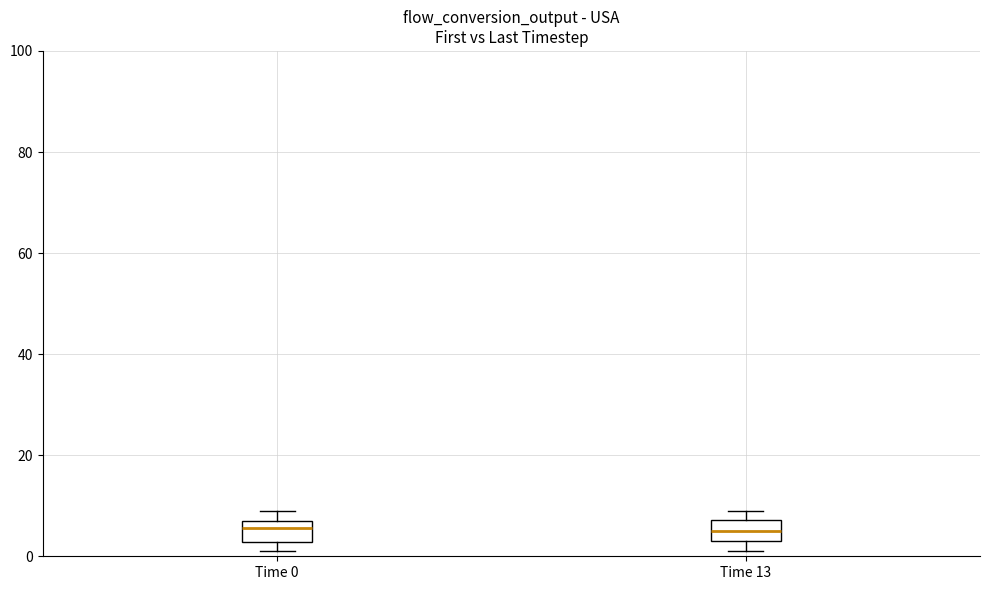

Reading left to right, transcribe this box plot: for each box, give where its median line is, the range the box spans, and where its two whiskers end, as read against the y-axis. The values are not printed on the chart, so give them approximately, as read against the axis.

Time 0: median 6, box 2 to 8, whiskers 2 (just below the box's lower edge) to 10
Time 13: median 6, box 4 to 8, whiskers 2 to 10